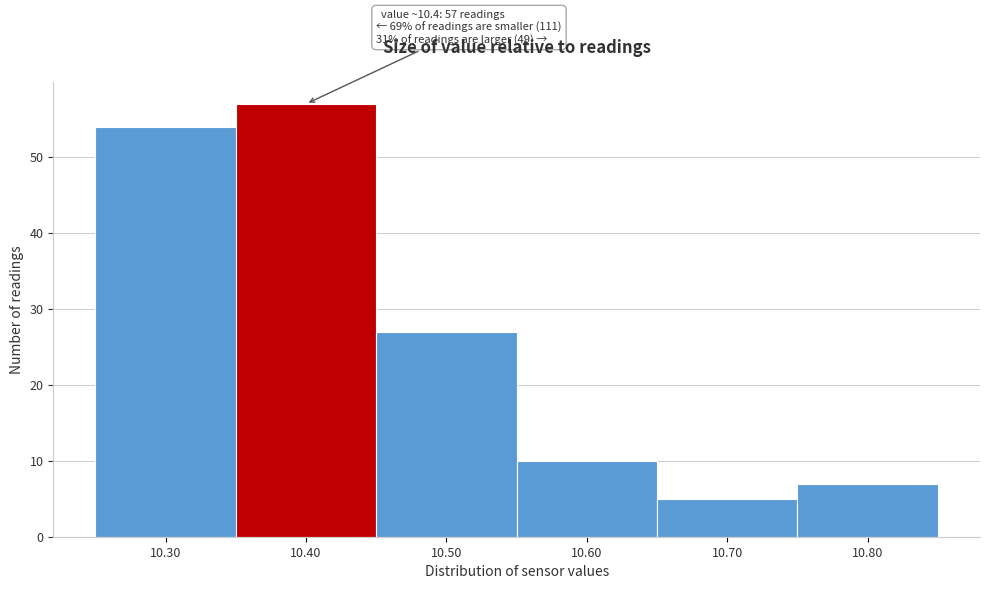

Which range on the x-axis has the tallest bar?

10.35 to 10.45